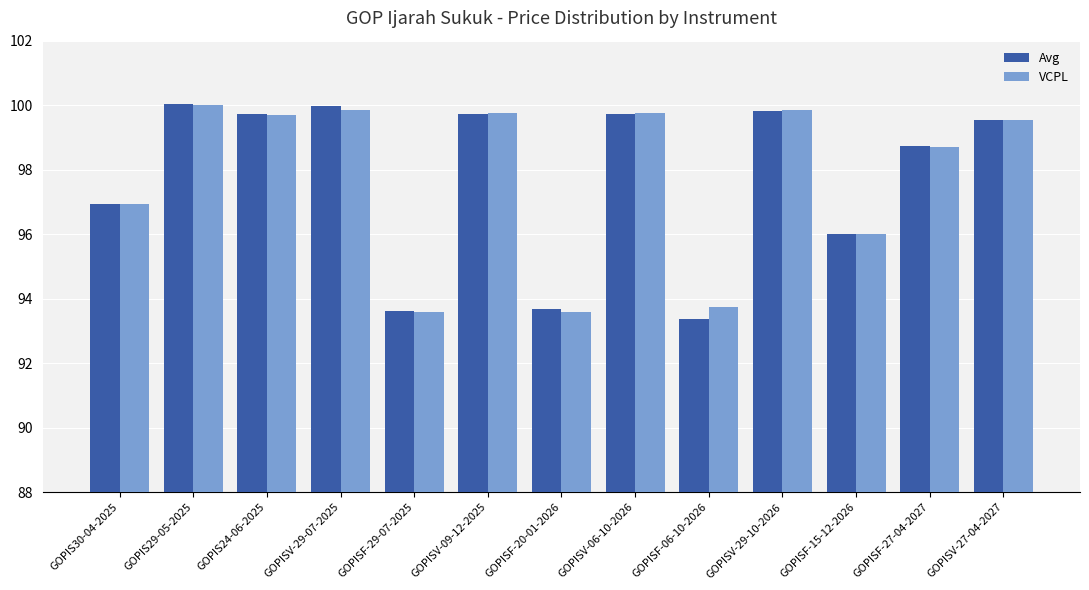

What is the value of the VCPL bar at the 11th from the left?

96.0